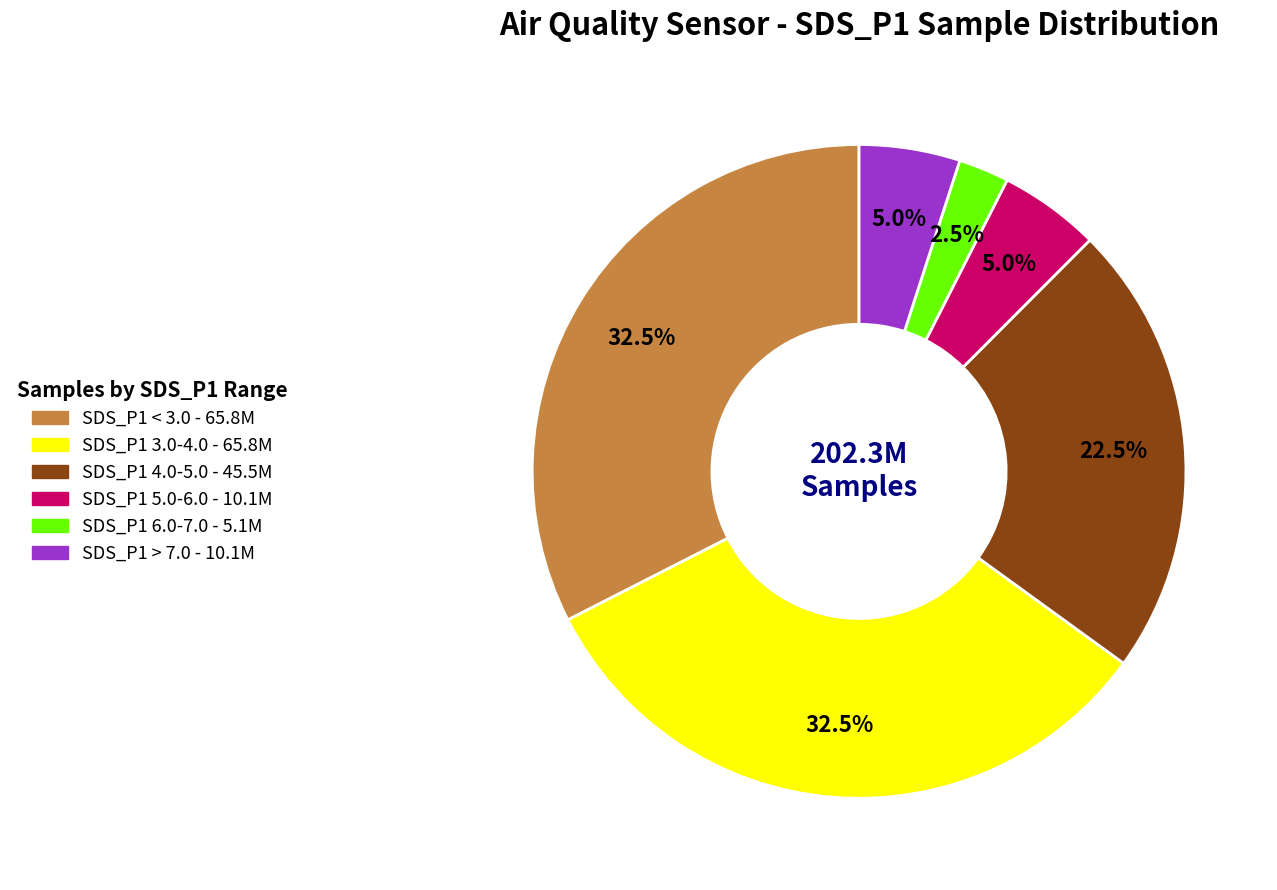

How many segments does this pie chart have?

6